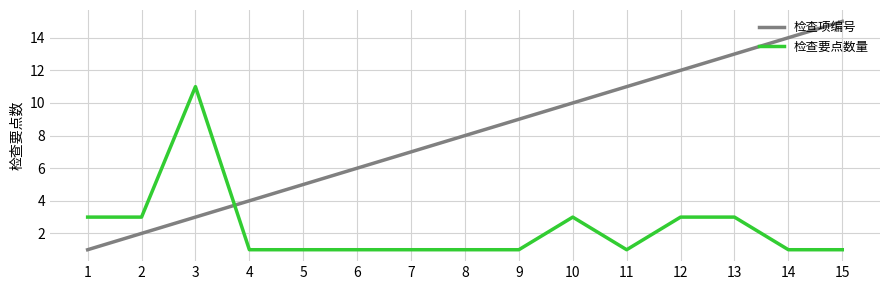

At 13, list the series in order from largest to smallest.

检查项编号, 检查要点数量